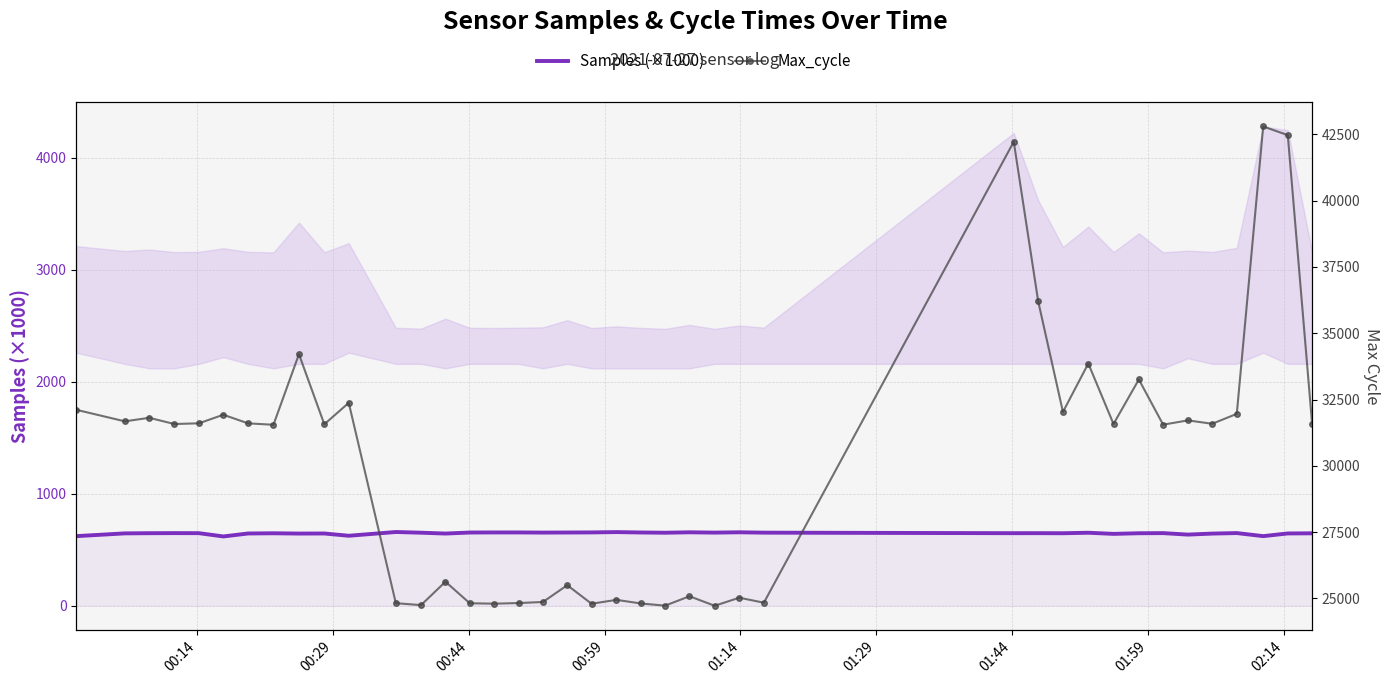

How many data points in Max_cycle are above 31577?

19